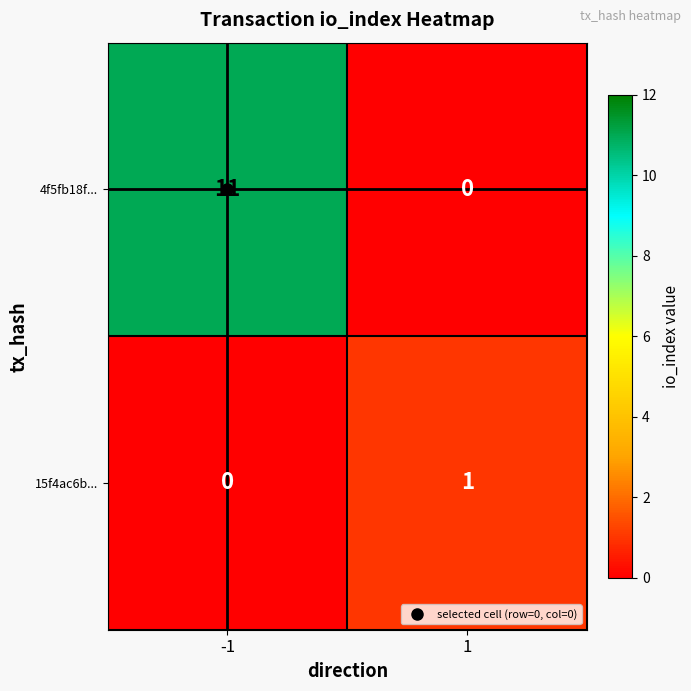

What is the maximum value for 4f5fb18f...?

11